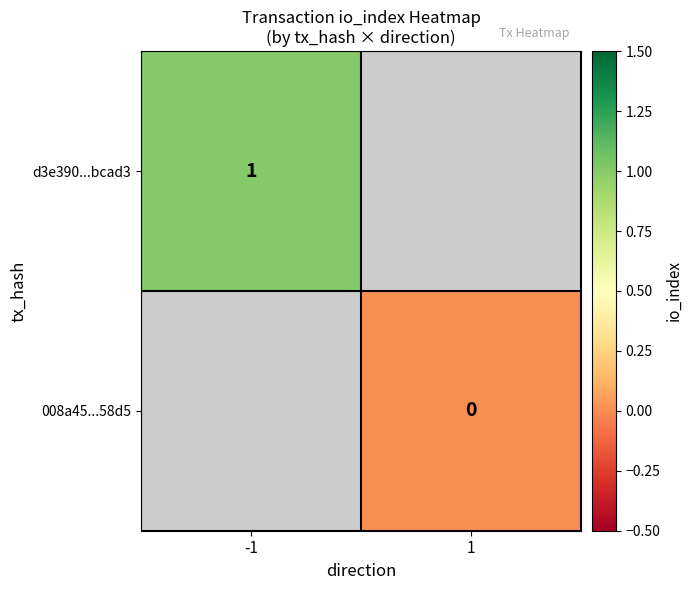

True or false: d3e390...bcad3 has a value of 1 at -1.

True